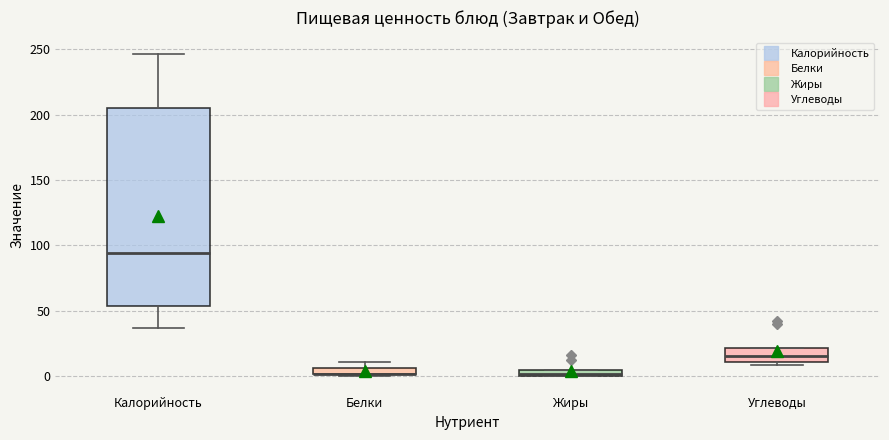

Which box is the tallest, from its lower edge to its upper edge?

Калорийность